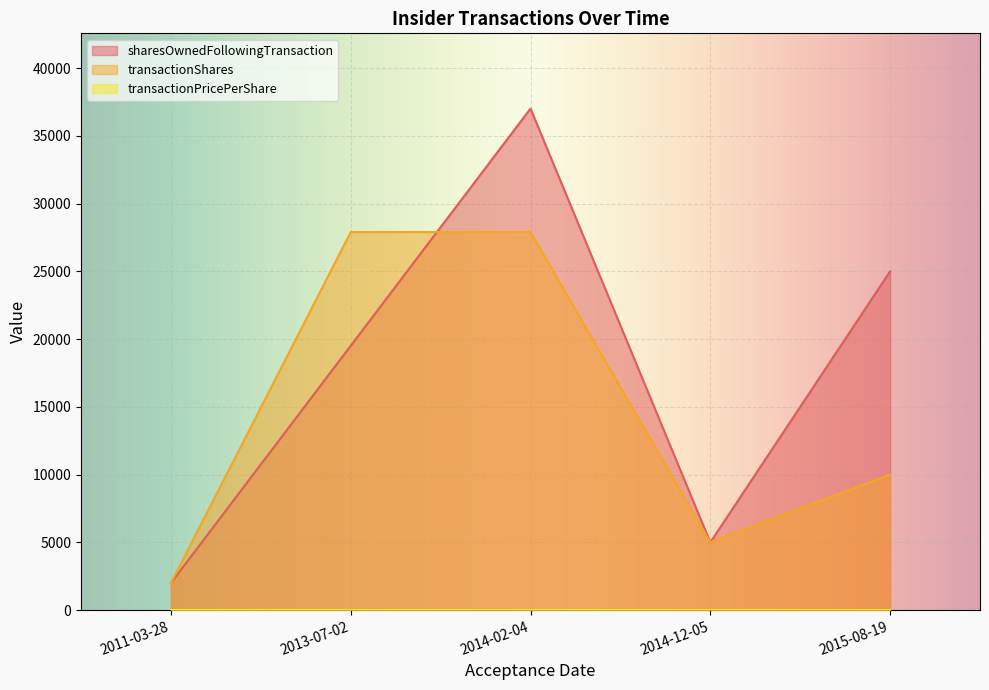

The transactionPricePerShare series shows 10.3 at 2011-03-28. True or false?

False